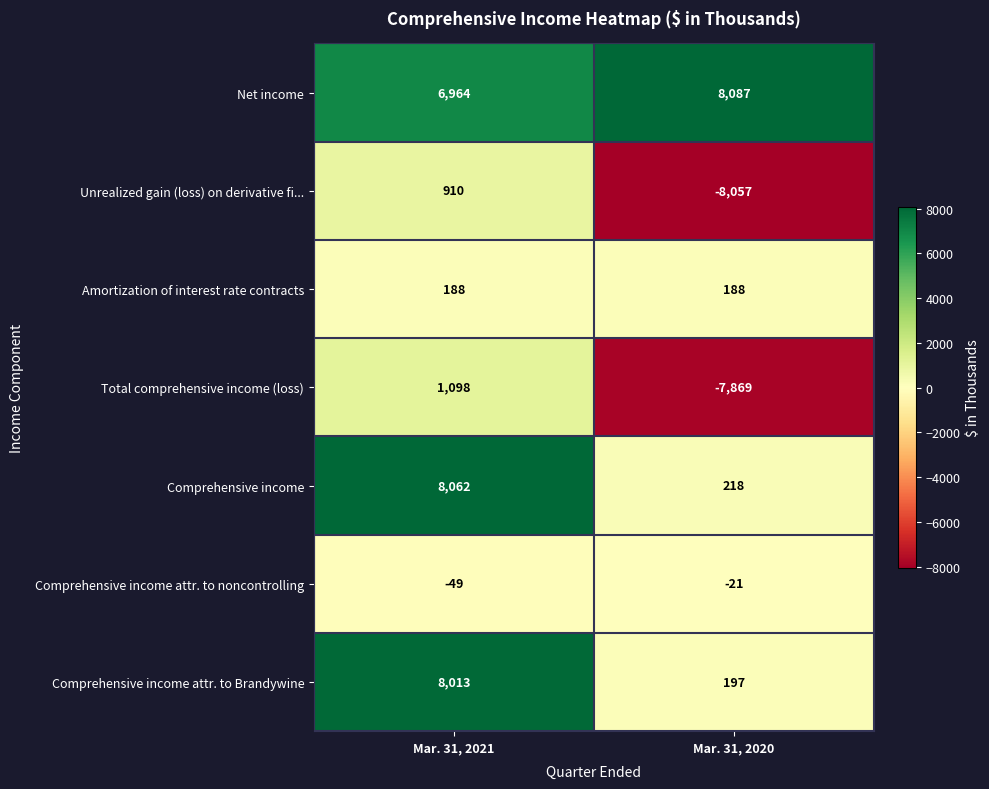

What is the spread (max minus min) of values at Mar. 31, 2020?

16144